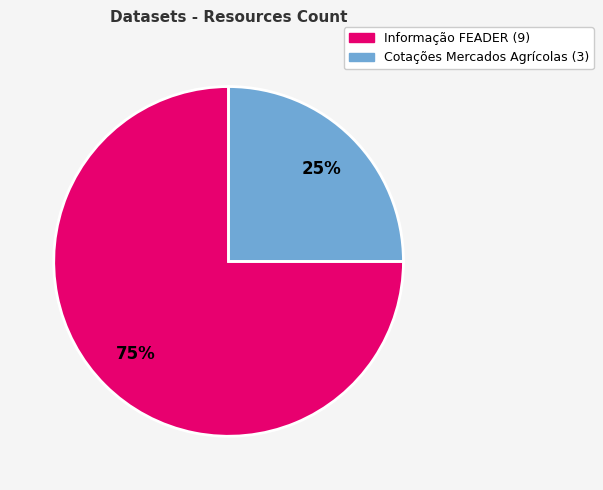

How many slices are in this pie chart?

2